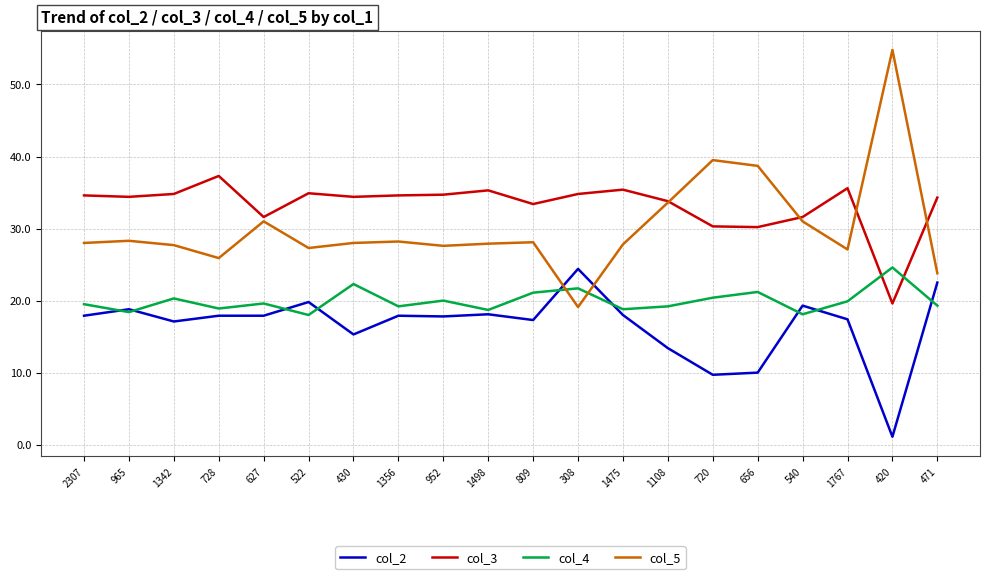

True or false: col_4 has more than 1 points higher than both neighbors.

True